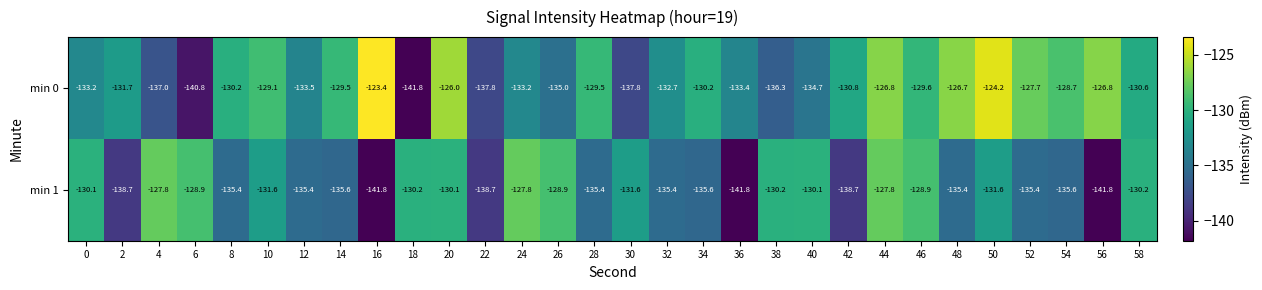

What is the difference between the second highest and minimum values in the min 1 series?

14.0